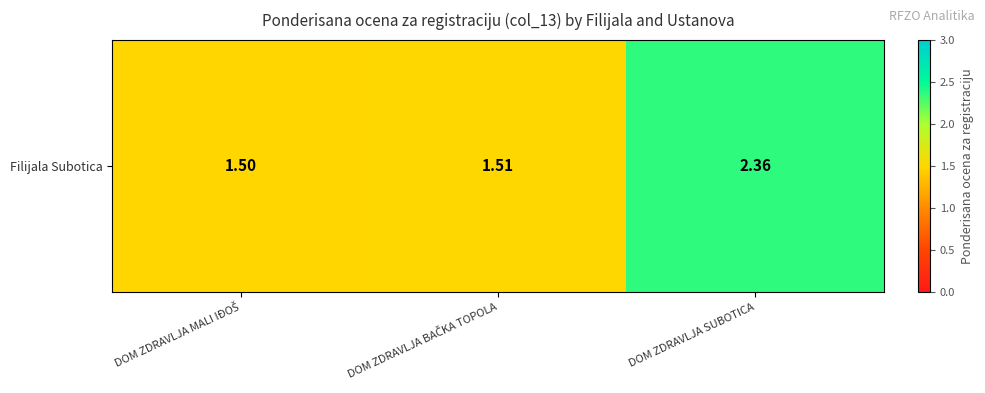

Reading left to right, transcribe all the data shown in this chart.

1.5	1.5	2.4